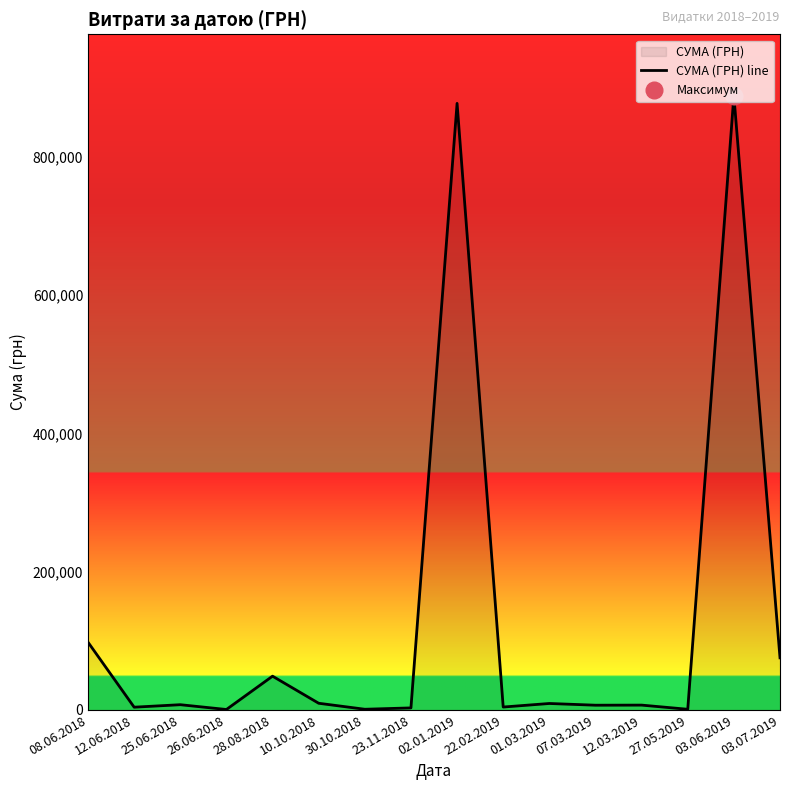

What is the value of the 12th point from the left?

6861.6